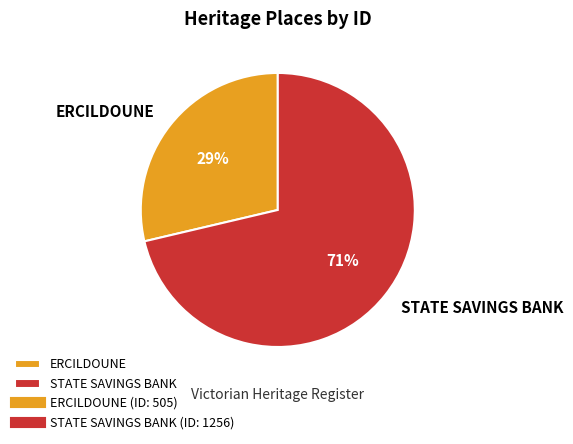

Which has a higher value, ERCILDOUNE or STATE SAVINGS BANK?

STATE SAVINGS BANK